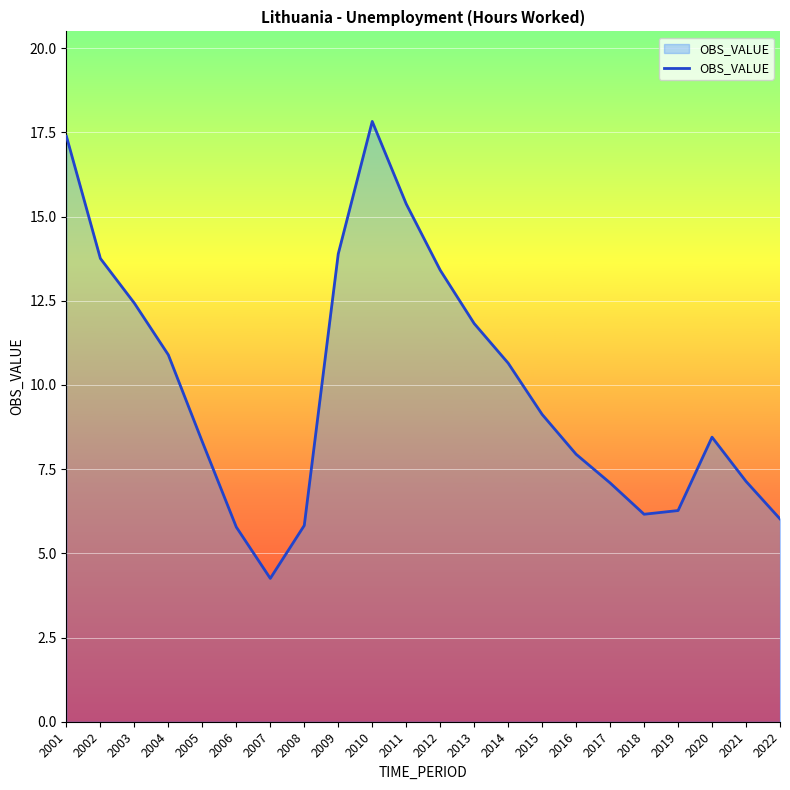

Read the value at 2008.

5.8